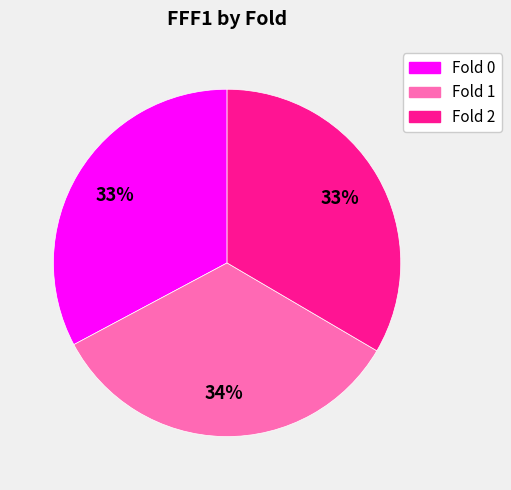

How many slices are in this pie chart?

3